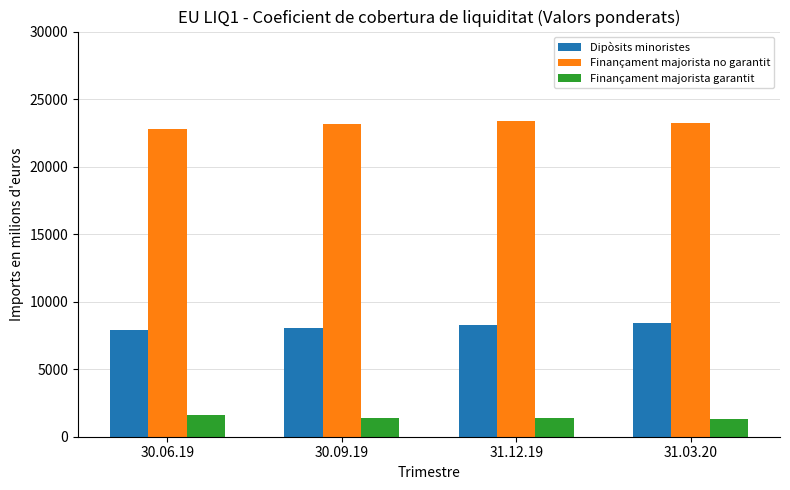

What is the difference between the maximum and minimum values in the Dipòsits minoristes series?

576